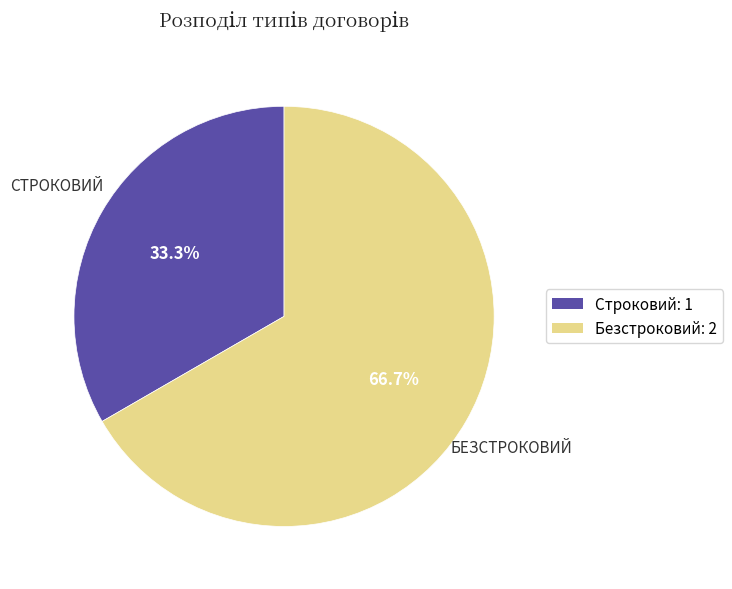

Is there any slice that represents more than half of the pie?

Yes